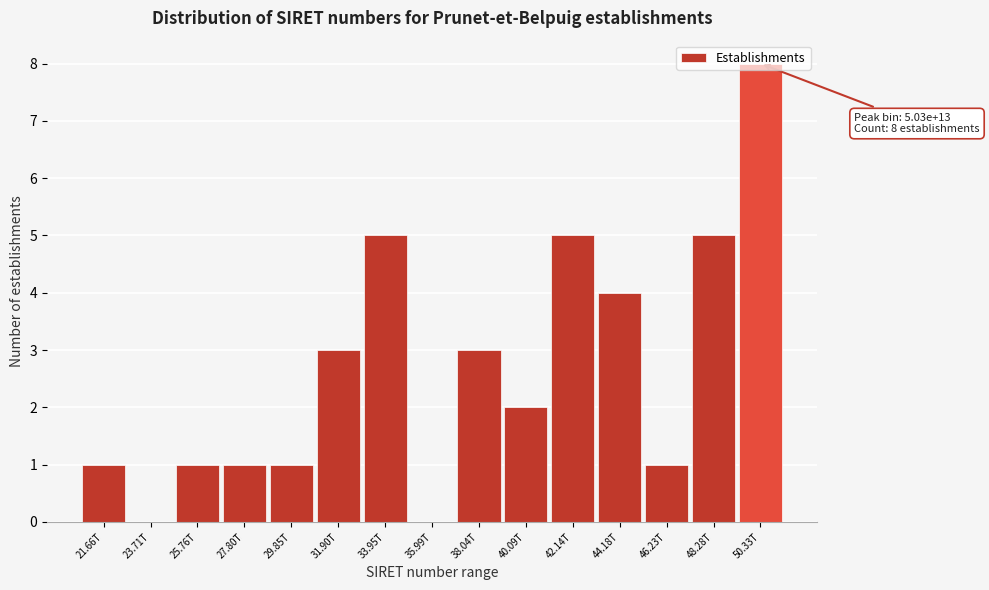

What is the sum of the values at 42.14T and 35.99T?

5